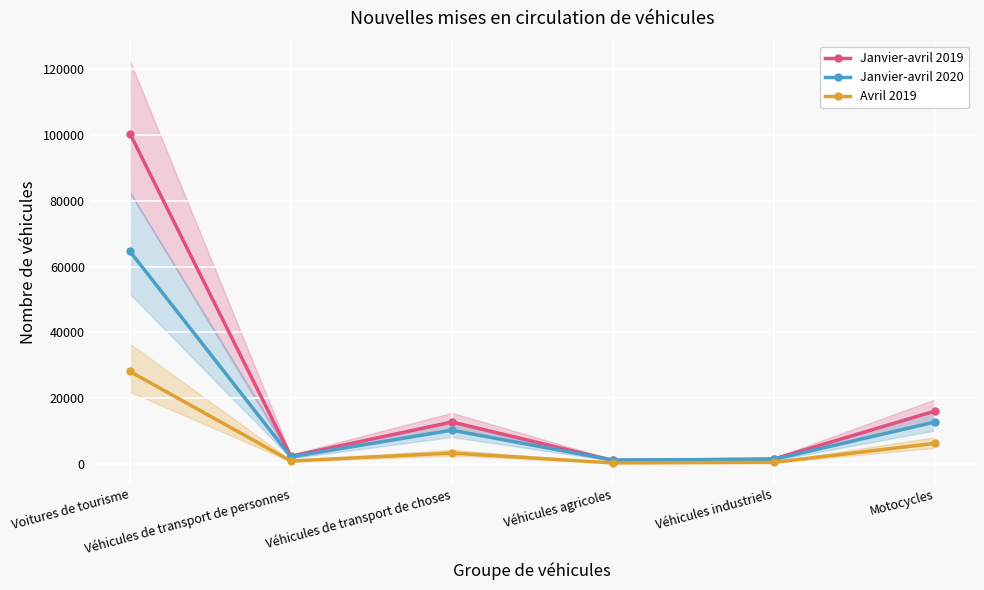

Which series changed the most between Véhicules de transport de choses and Véhicules industriels?

Janvier-avril 2019